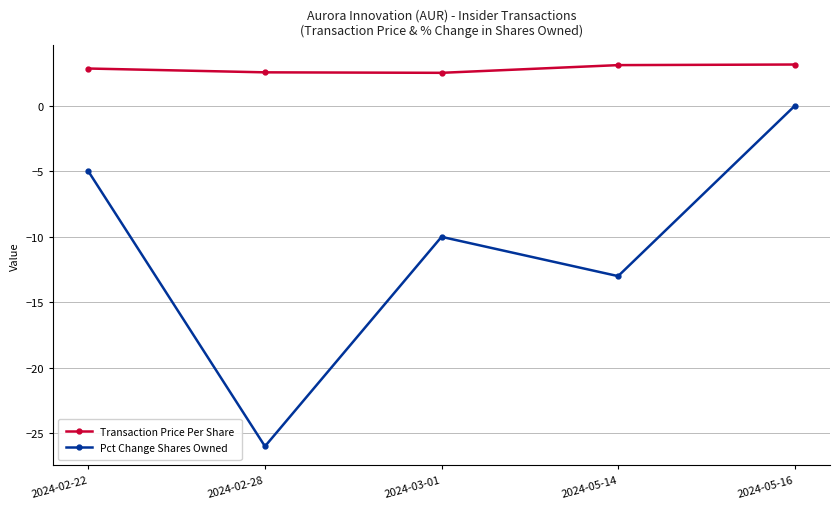

In Transaction Price Per Share, how many points are lower than both neighbors (excluding endpoints)?

1